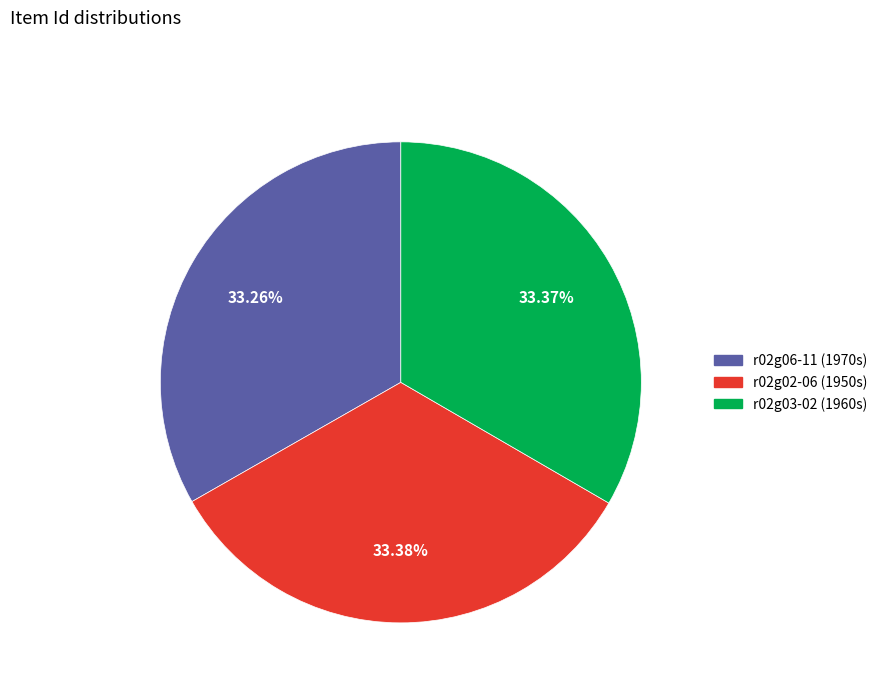

Does any single category account for the majority?

No